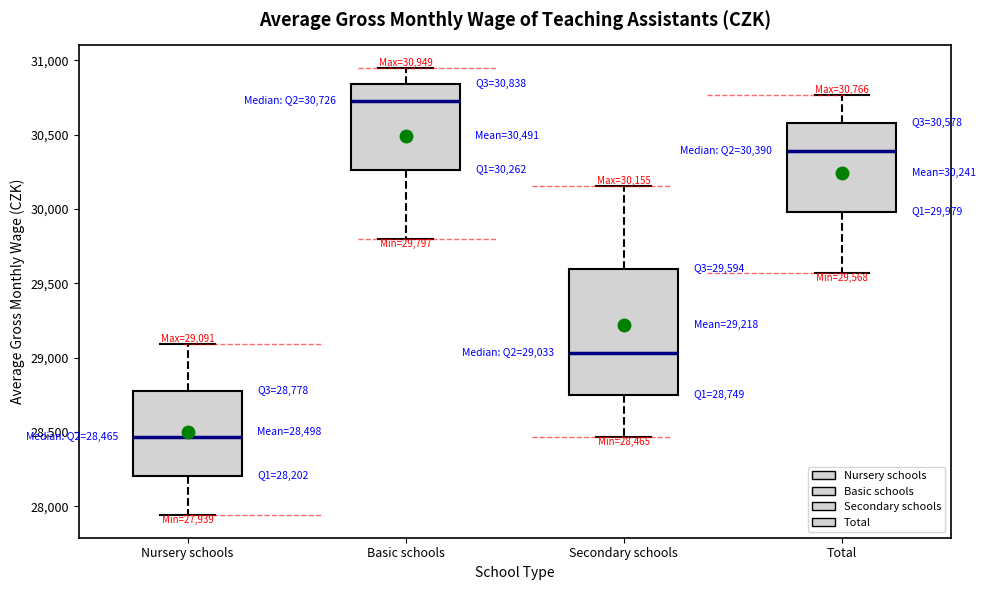

Which box is the tallest, from its lower edge to its upper edge?

Secondary schools